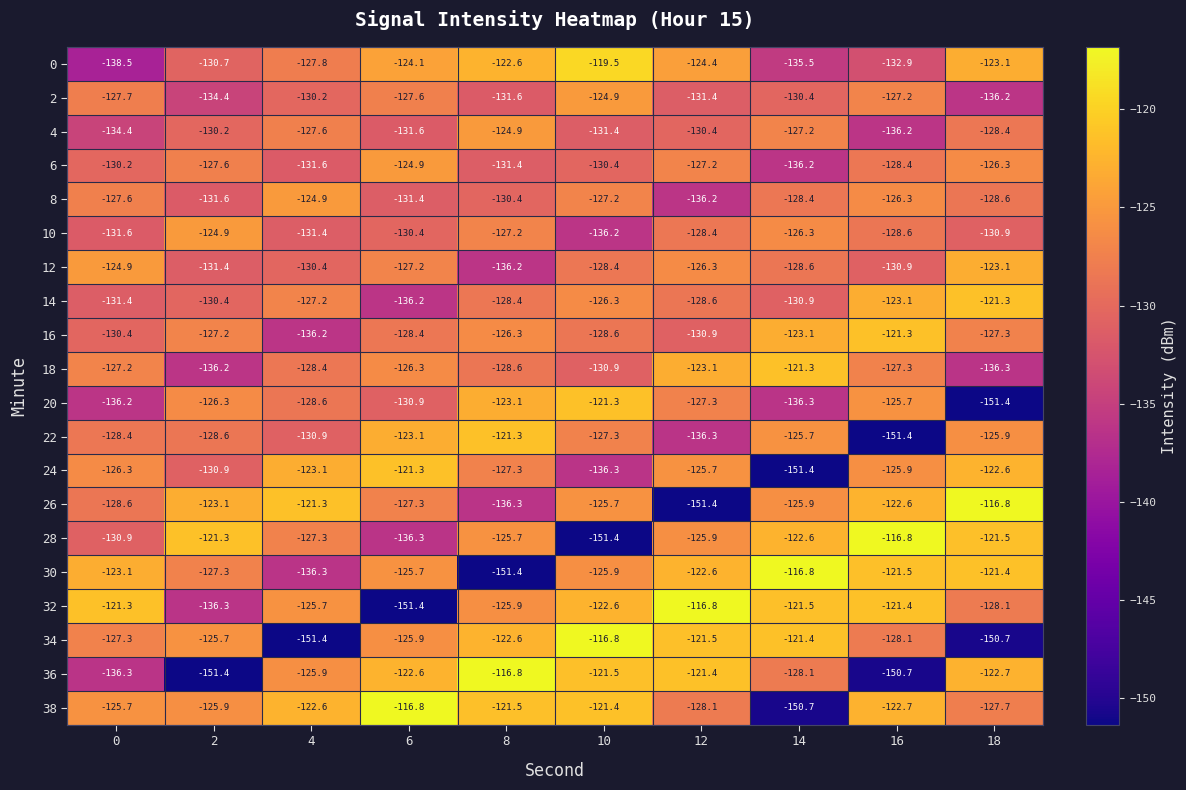

Which series changed the most between 6 and 8?

30